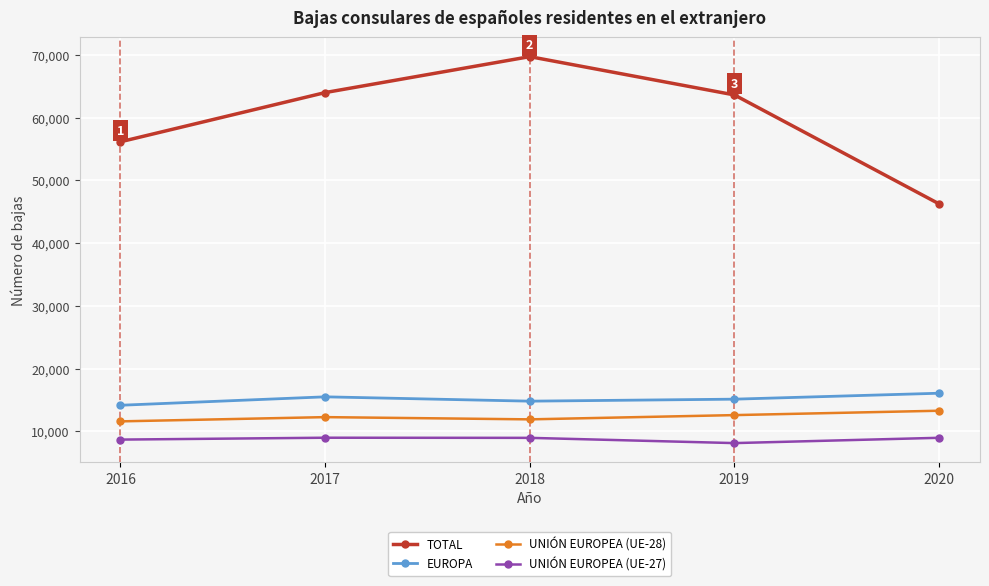

At which category does the chart reach its peak across all series?

2018